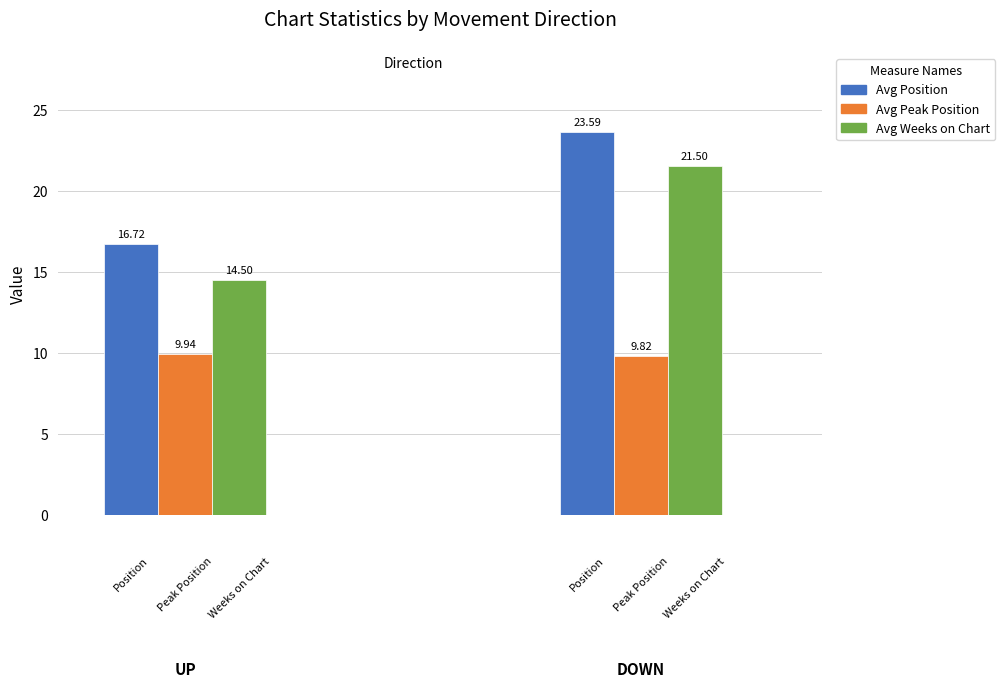

Between 1 and 0, which is larger?

1